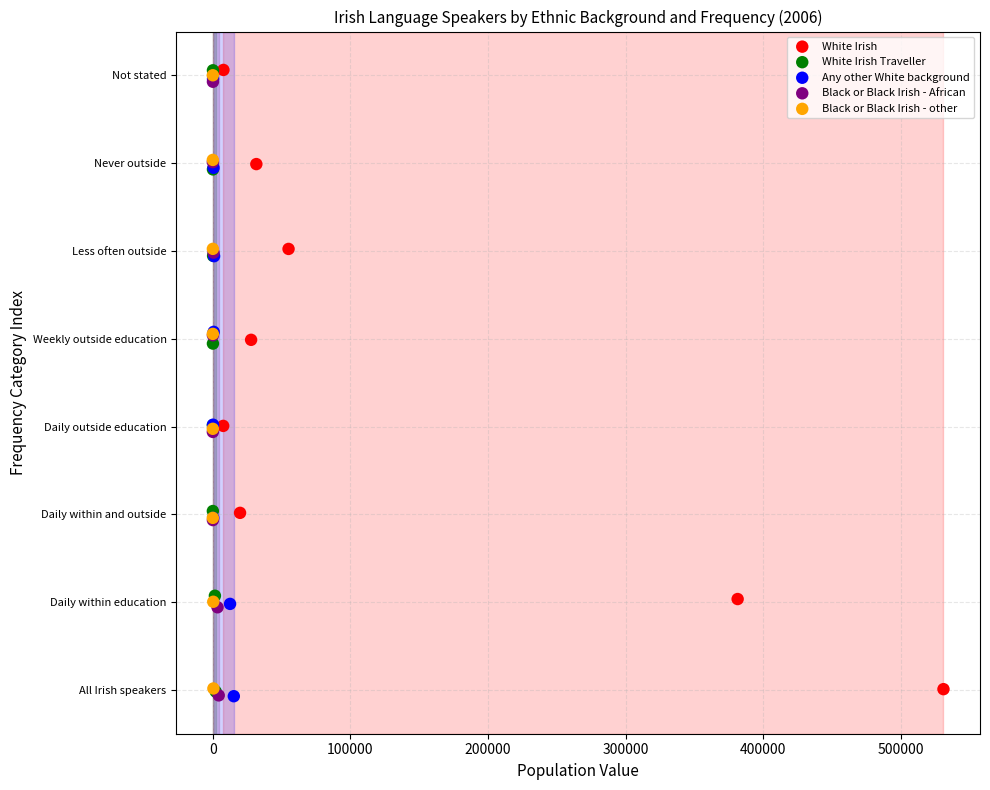

Which series has the widest spread of Y values?

White Irish Traveller